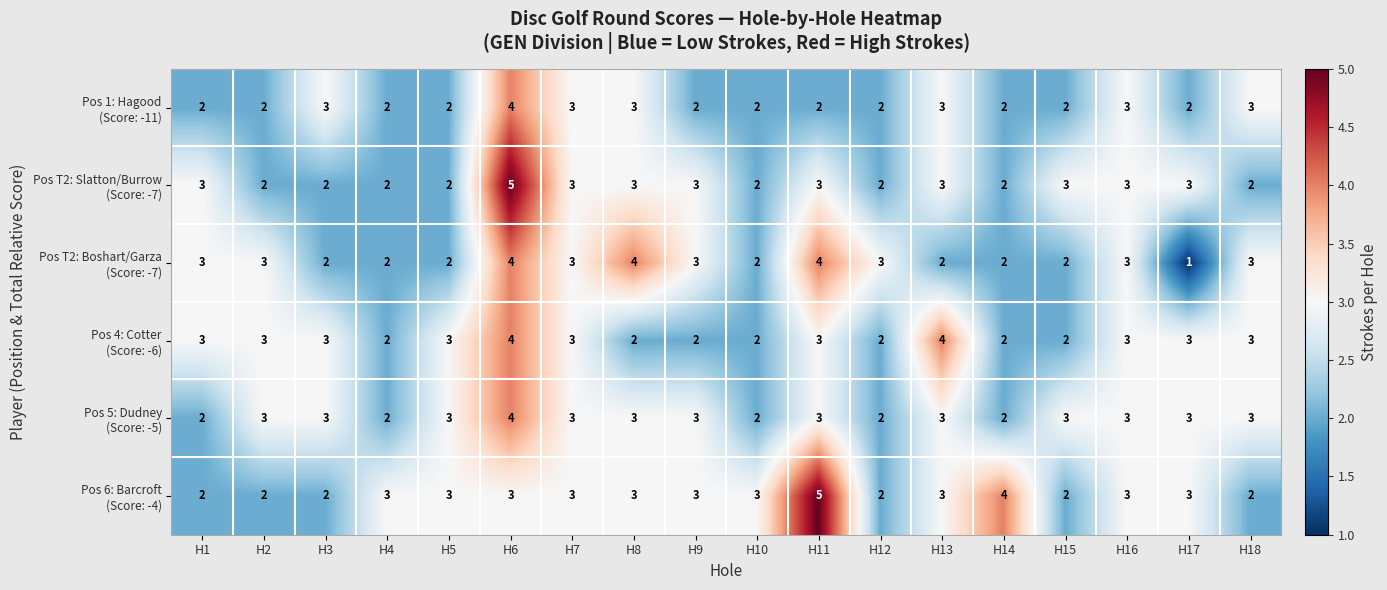

Which category has the lowest value across all series?

H17